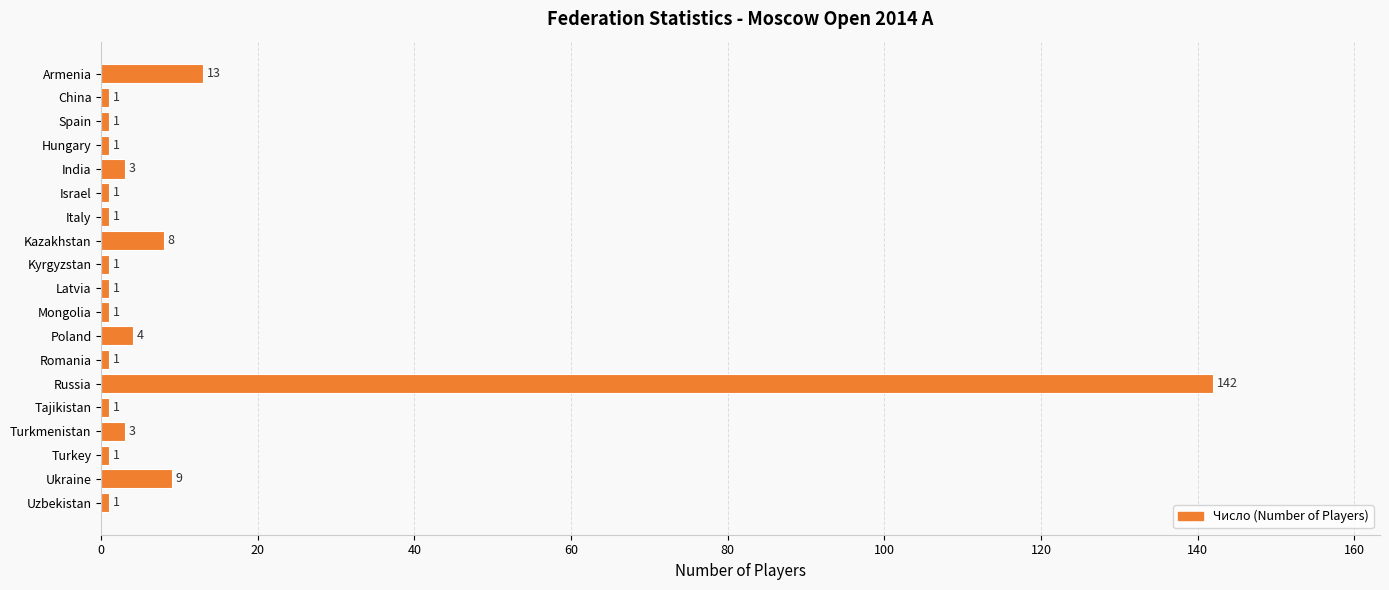

How many values exceed 1?

7